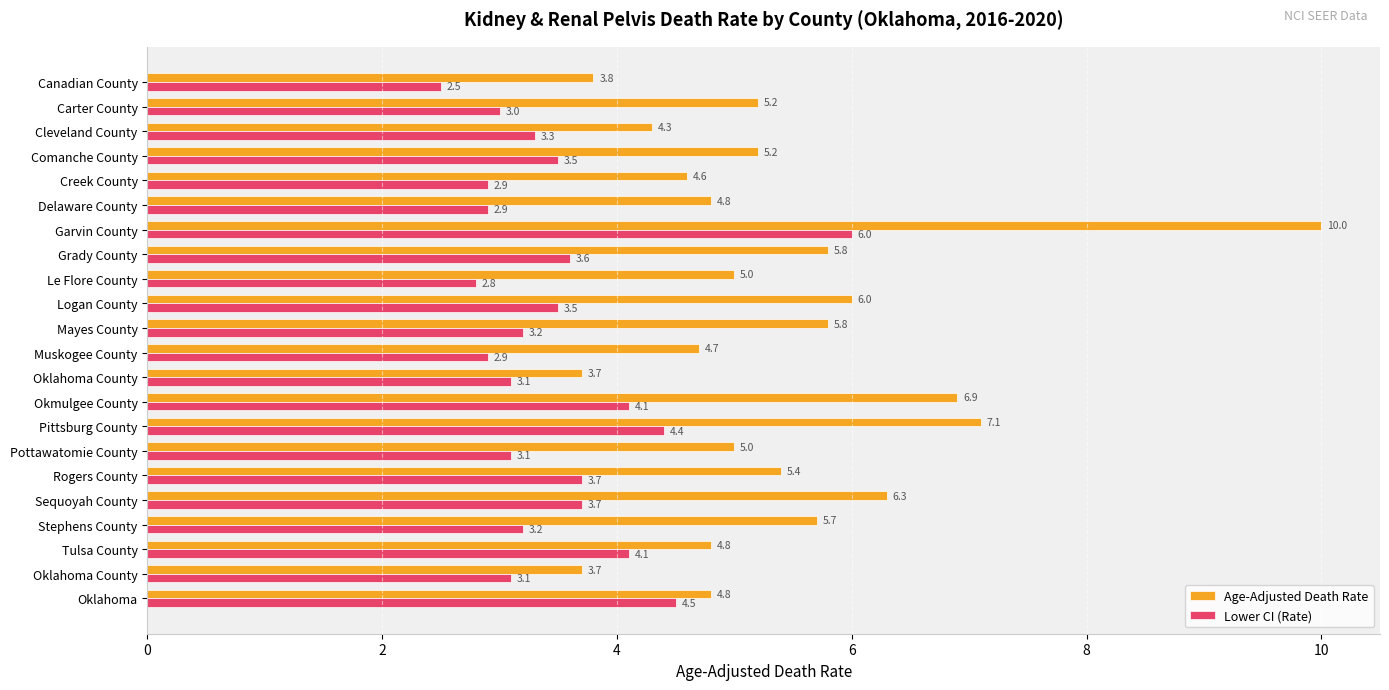

How many series are shown in this chart?

2